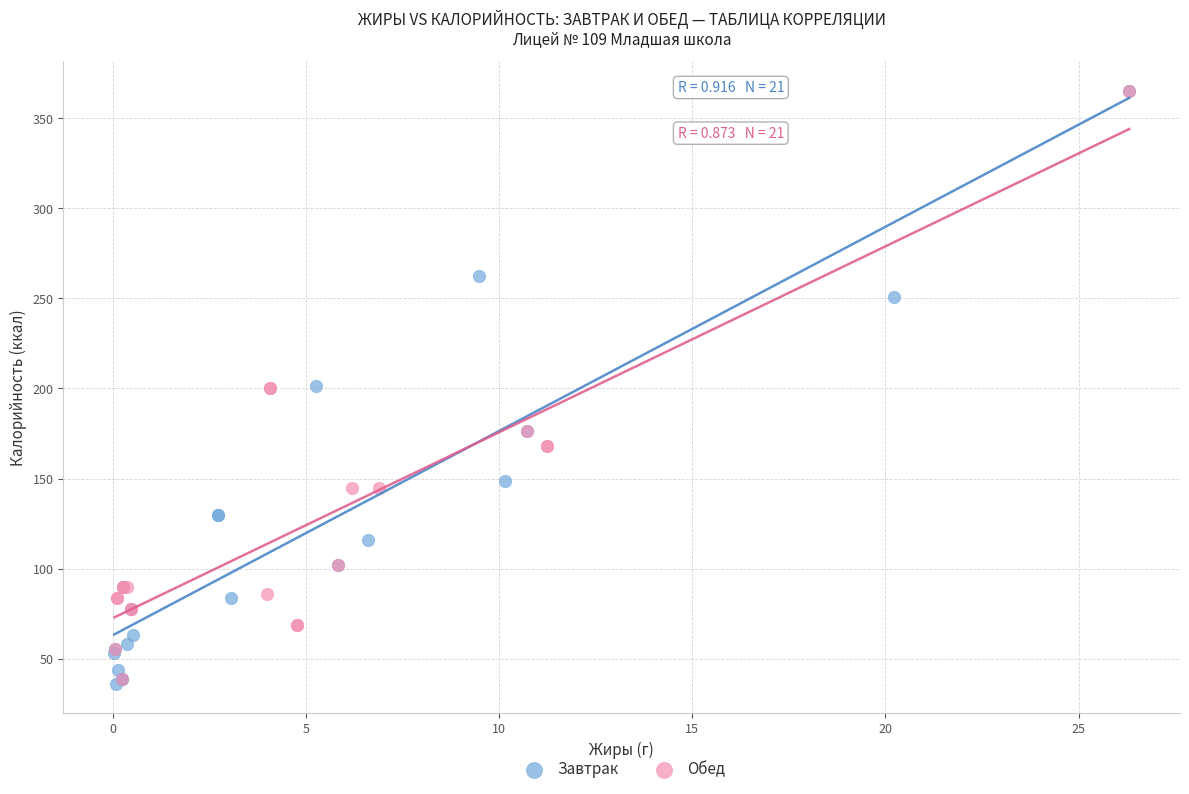

What are all the series names shown in the legend?

Завтрак, Обед